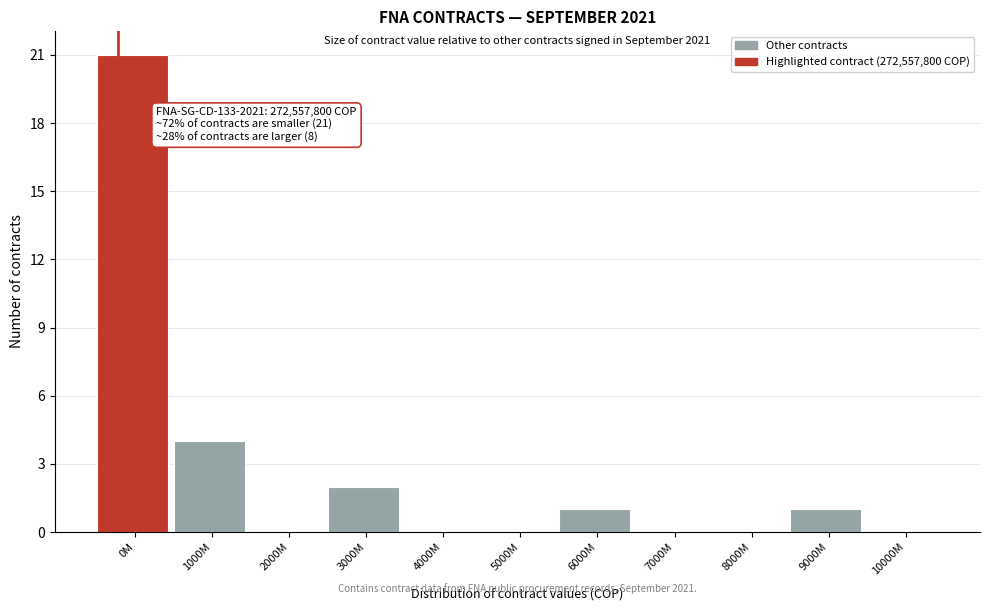

Reading left to right, list all the values displayed in this chart.

0M=21	1000M=4	2000M=0	3000M=2	4000M=0	5000M=0	6000M=1	7000M=0	8000M=0	9000M=1	10000M=0